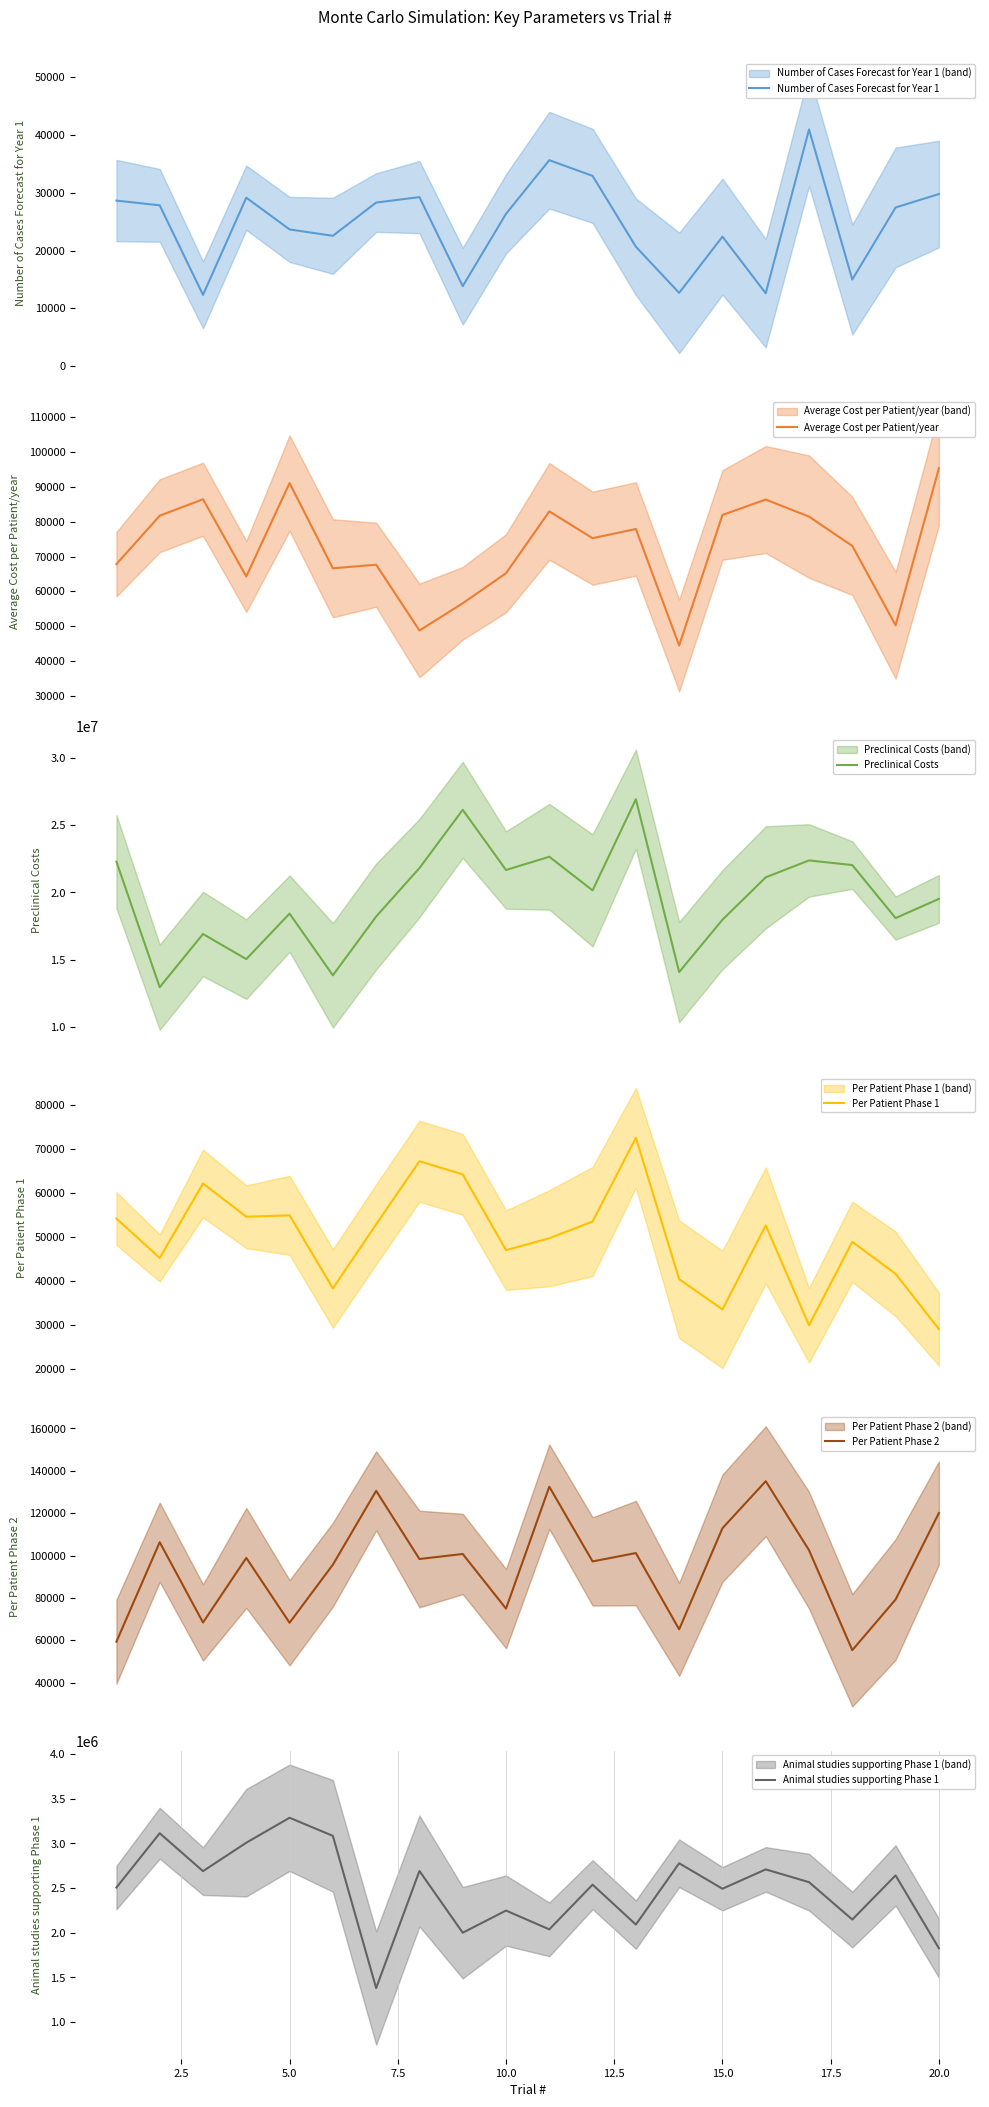

True or false: Number of Cases Forecast for Year 1 and Average Cost per Patient/year cross at least once.

False